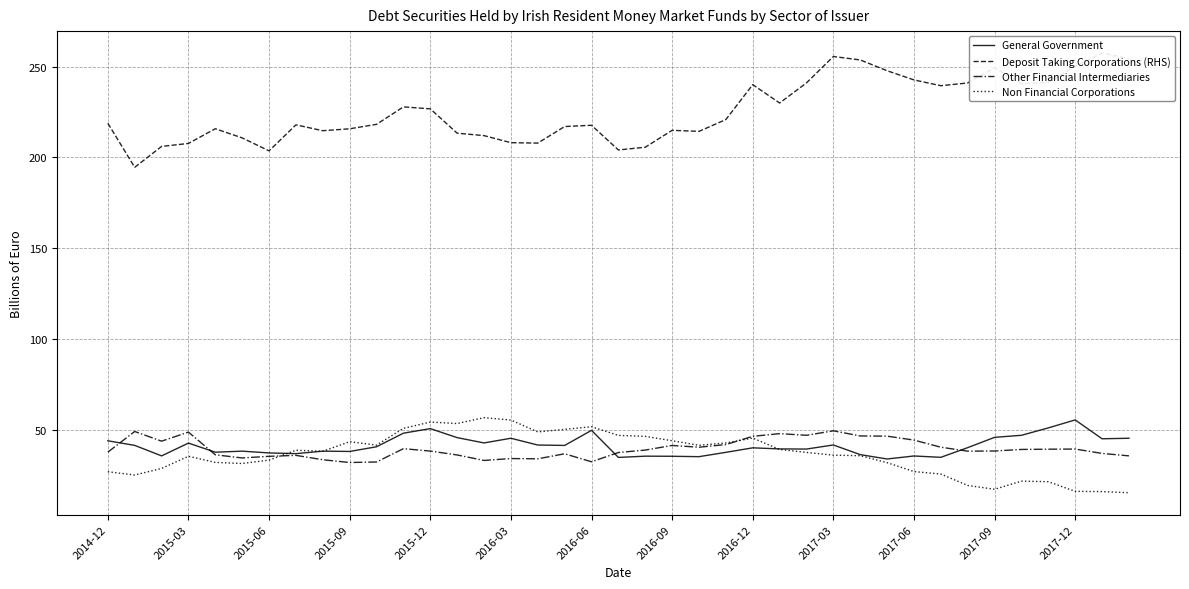

What is the difference between the maximum and minimum values in the Non Financial Corporations series?

41.3